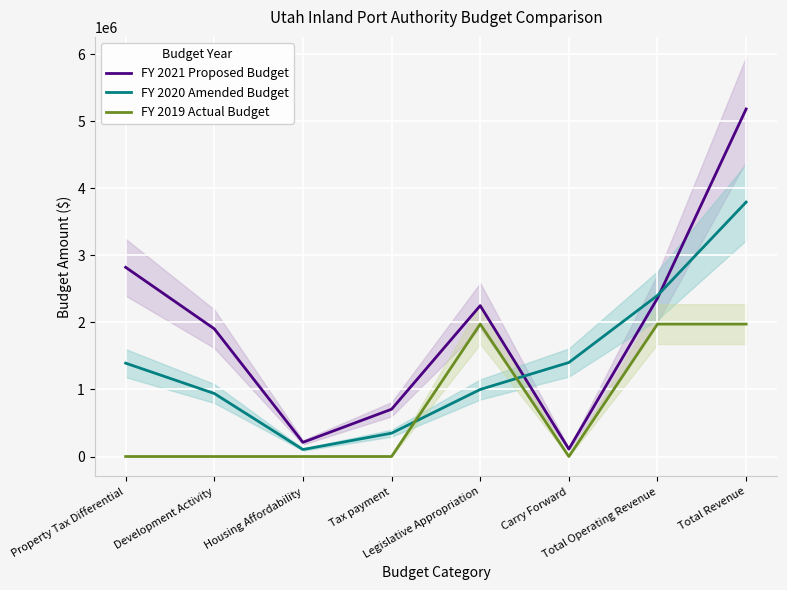

What is the lowest value of the FY 2021 Proposed Budget series?

111004.0